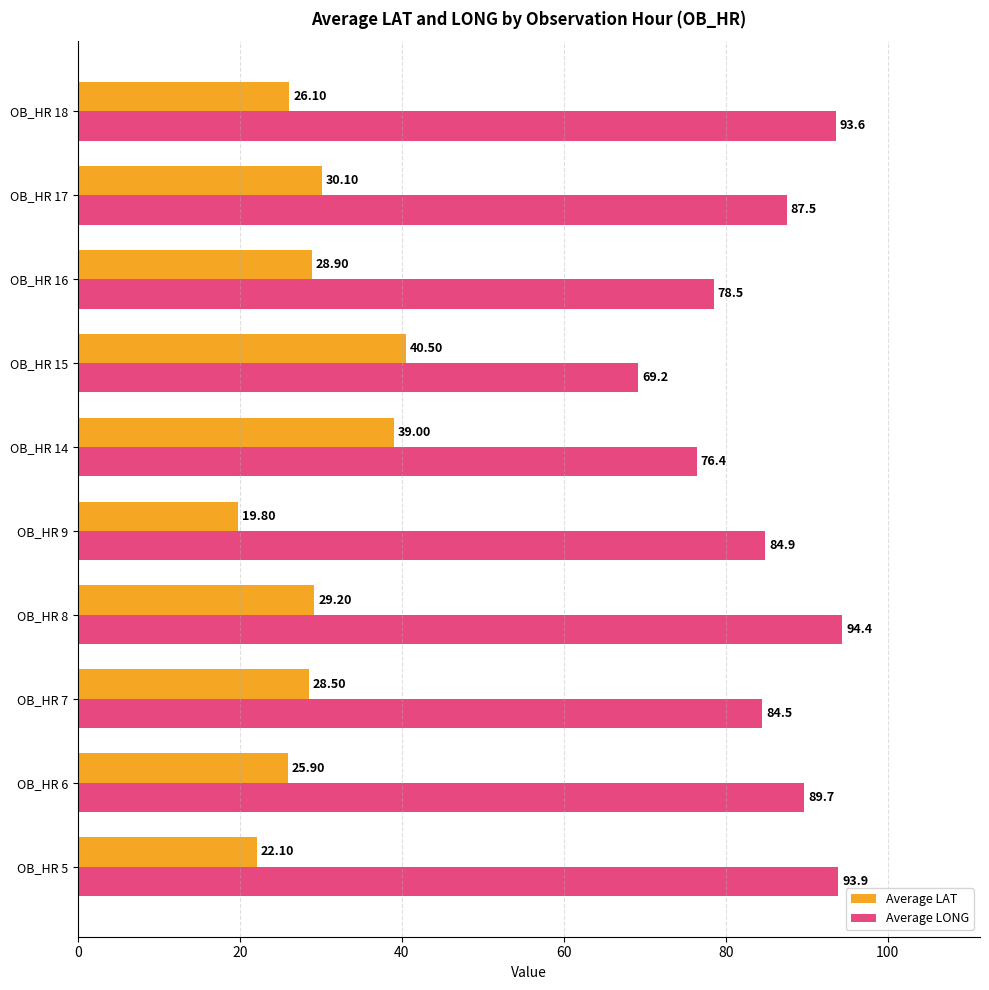

What is the difference between the maximum and minimum values in the Average LONG series?

25.2